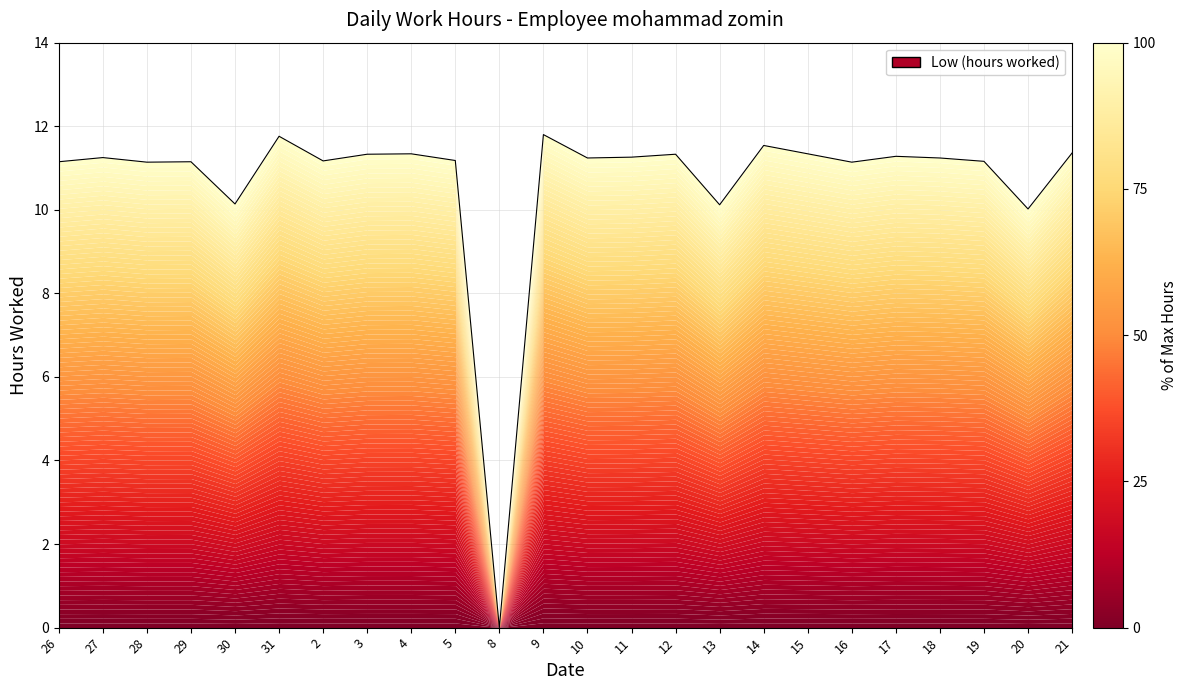

At which category does the chart reach its peak across all series?

9